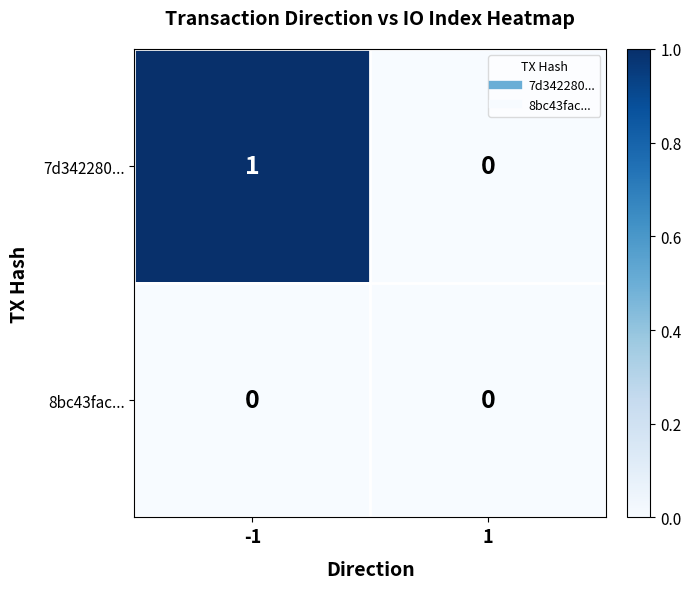

Reading left to right, what are all the values shown in this chart?

7d342280...: -1=1	1=0
8bc43fac...: -1=0	1=0